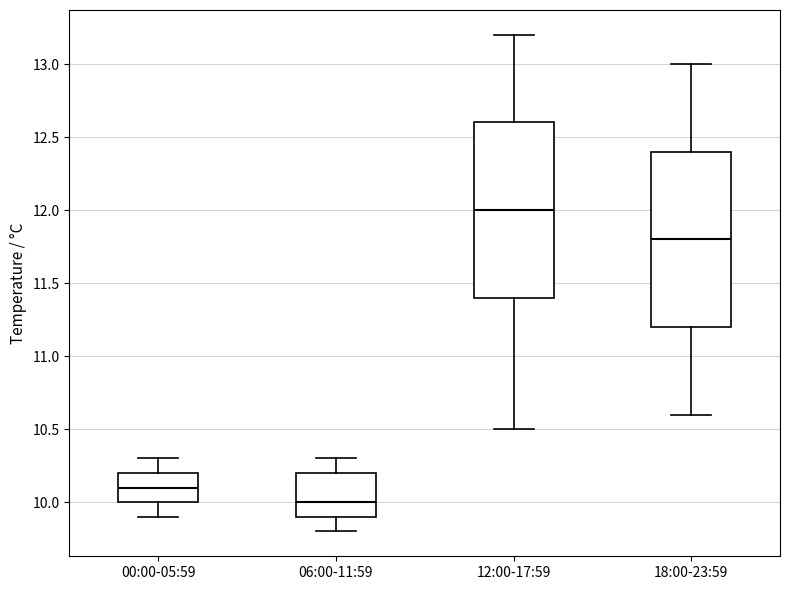

Where is the lower edge of the box for 06:00-11:59 on the y-axis? The values are not printed on the chart, so give them approximately, as read against the axis.

9.9